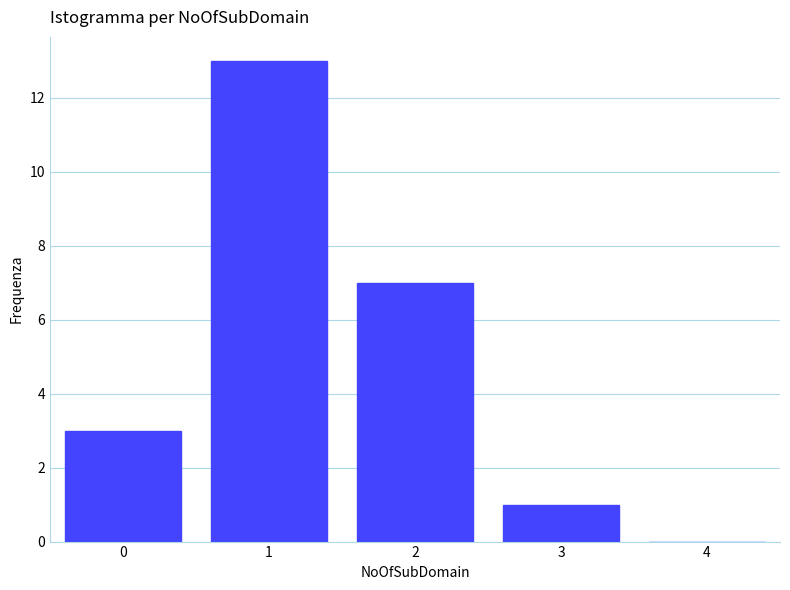

Reading left to right, extract all data points from this chart.

0=3	1=13	2=7	3=1	4=0